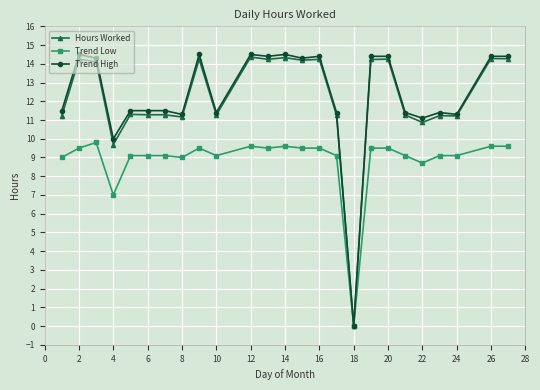

Which series has the largest range (max minus min)?

Trend High